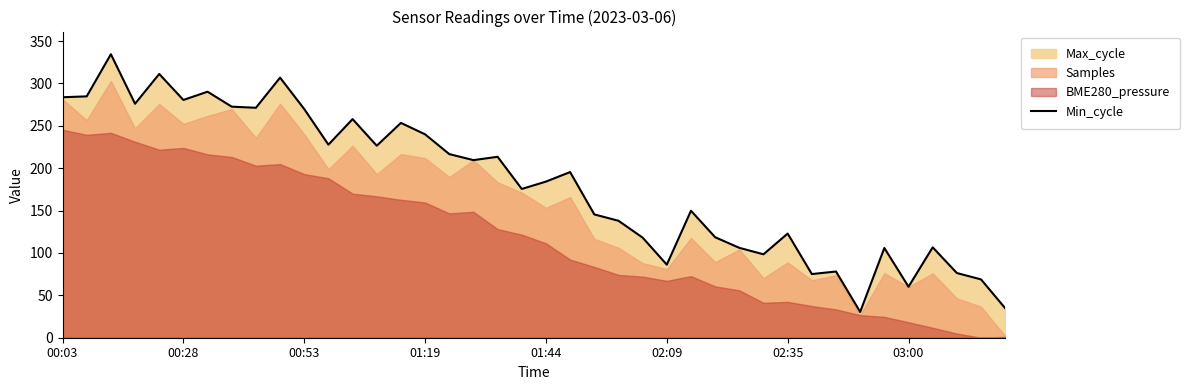

What is the highest value of the Min_cycle series?

334.4